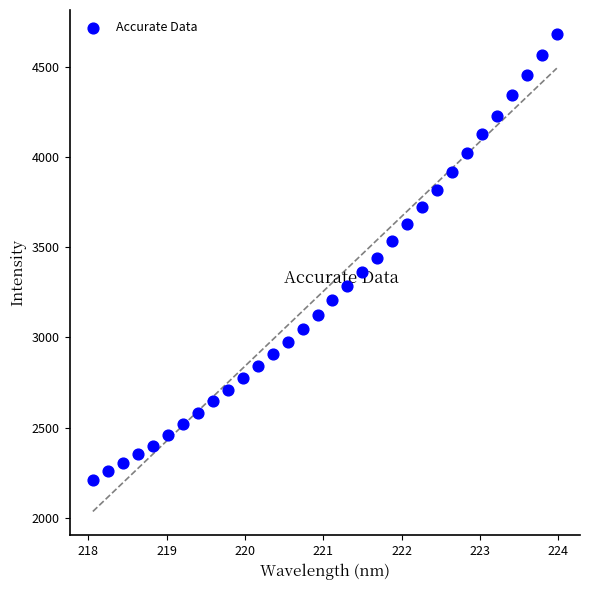

What is the range of X values (max minus min)?

5.9